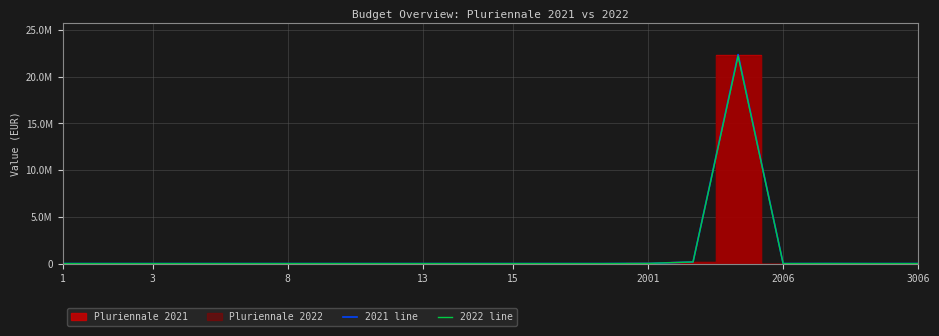

Does the chart have visible grid lines?

Yes